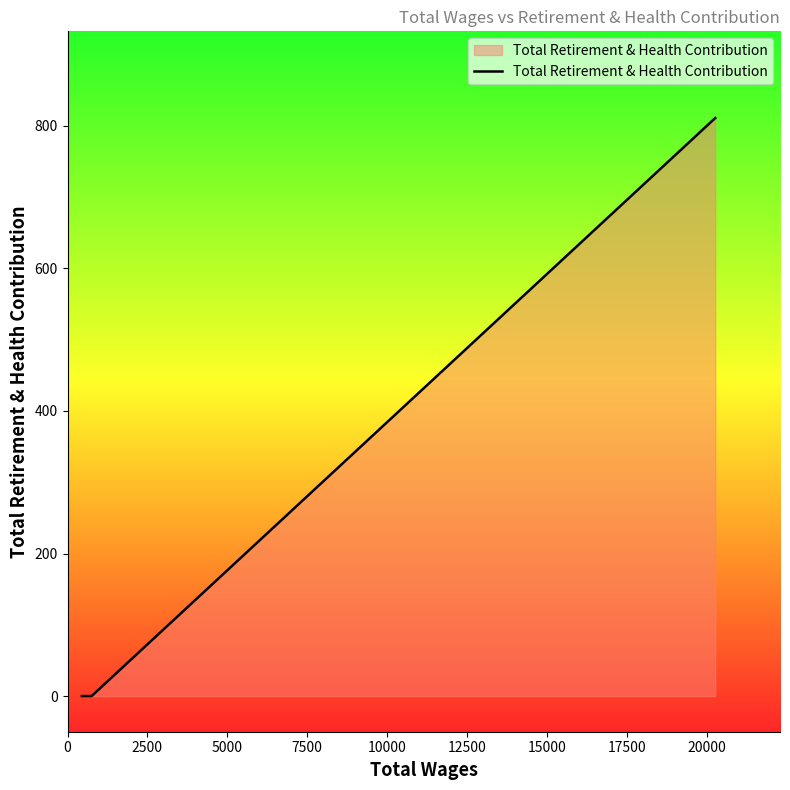

True or false: there are more than 2 points higher than both neighbors.

False